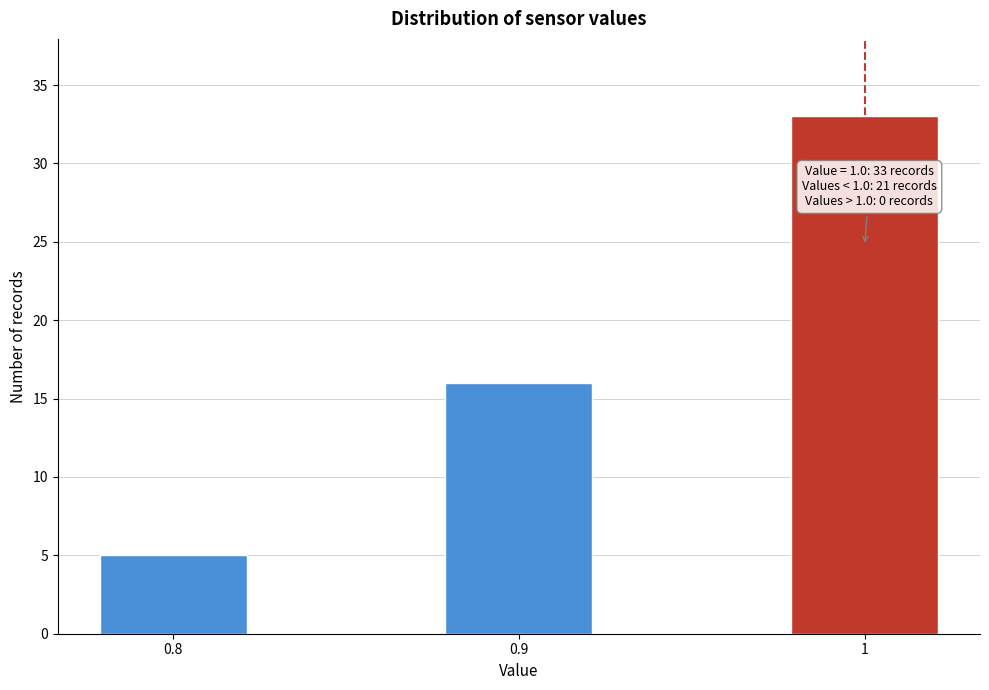

Reading left to right, transcribe all the data shown in this chart.

0.8=5	0.9=16	1=33